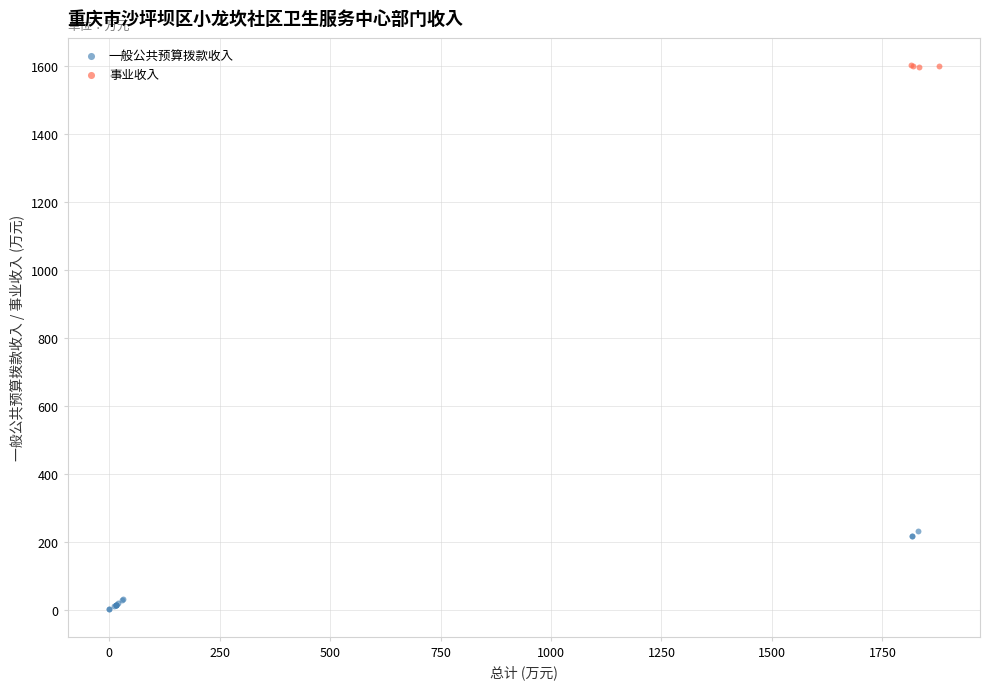

Which series has the widest spread of Y values?

一般公共预算拨款收入